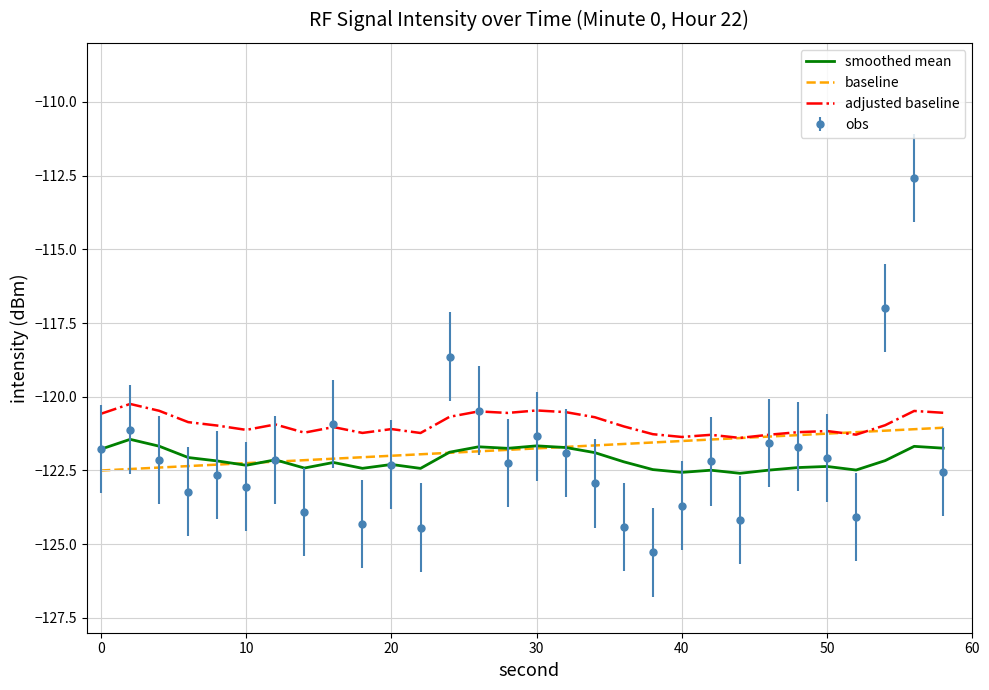

Which series has the largest range (max minus min)?

obs